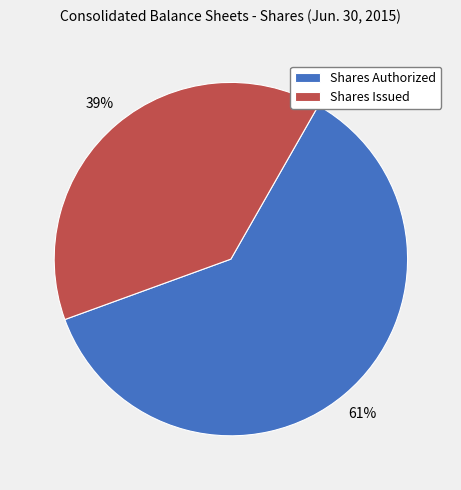

How many slices are in this pie chart?

2